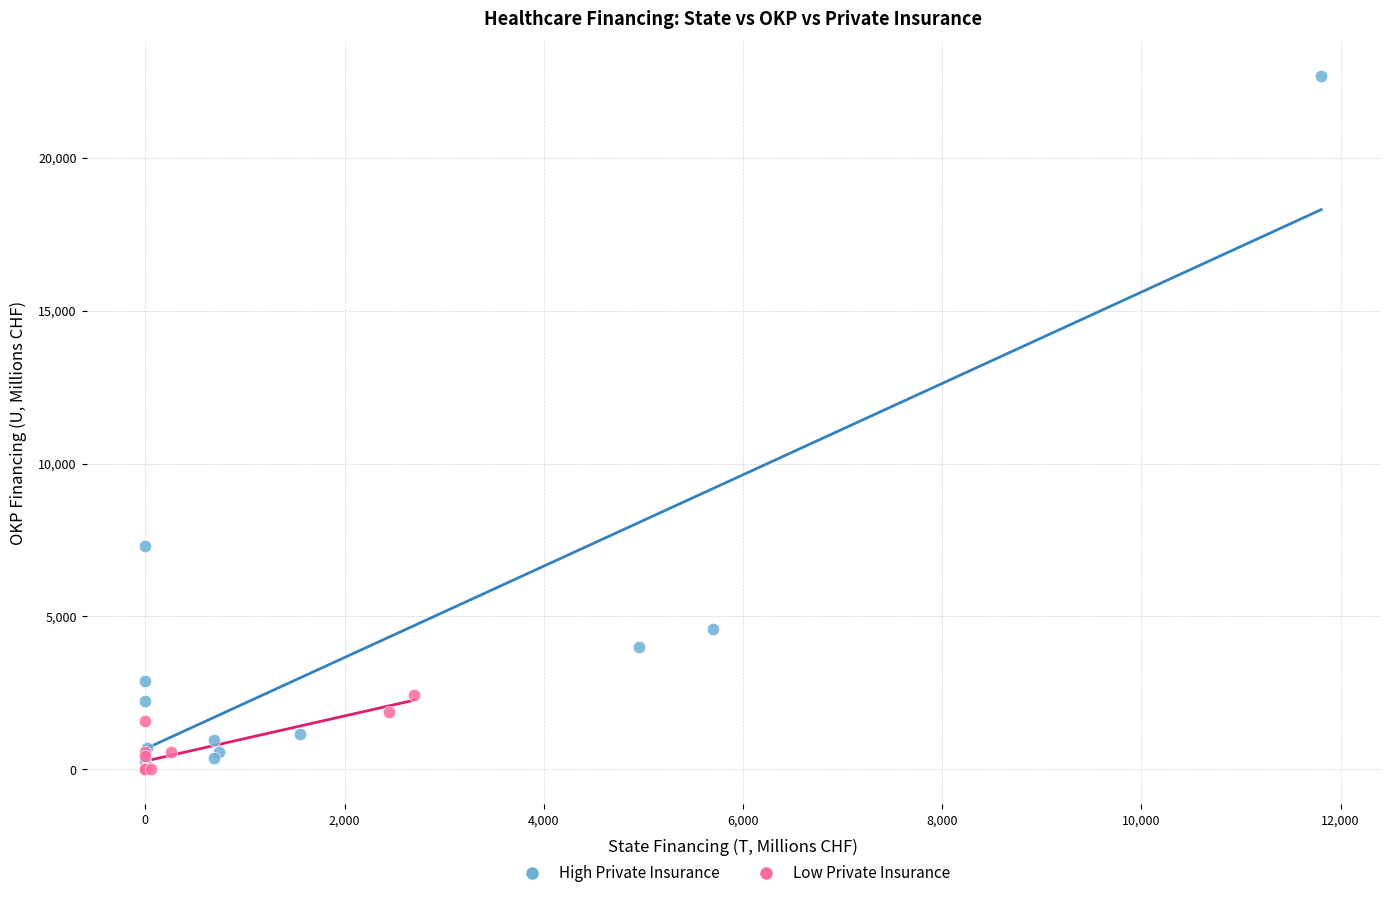

Which series contains the highest Y value?

High Private Insurance